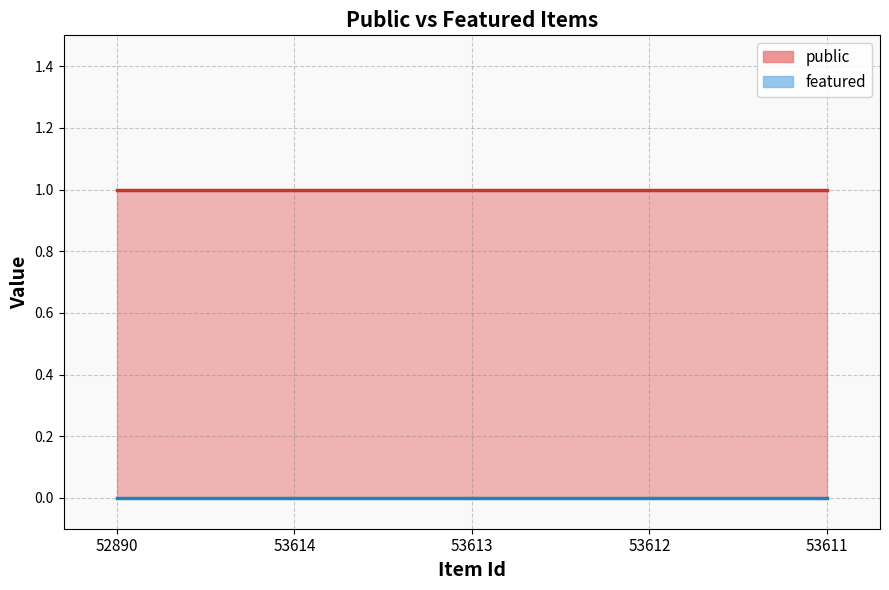

The public line series shows 1 at 53611. True or false?

True